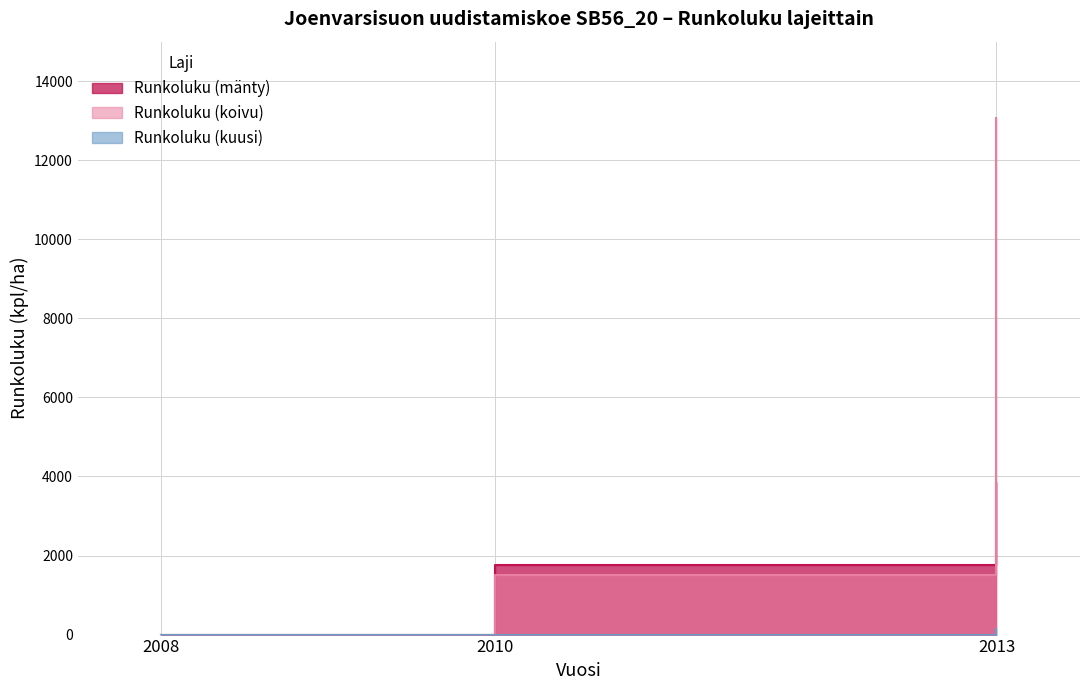

How many lines are shown in the chart?

3